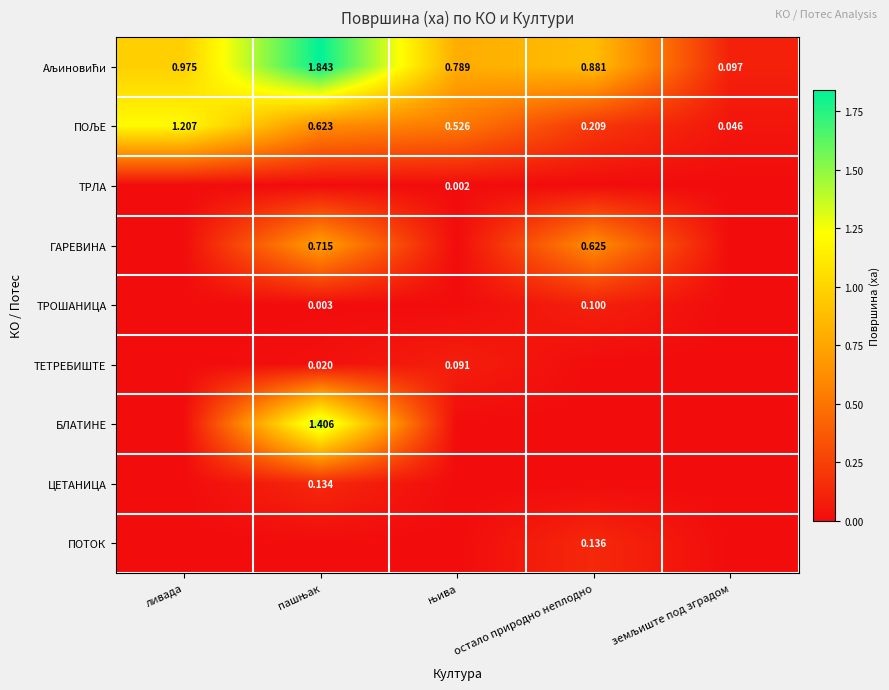

How many categories are shown in the chart?

5